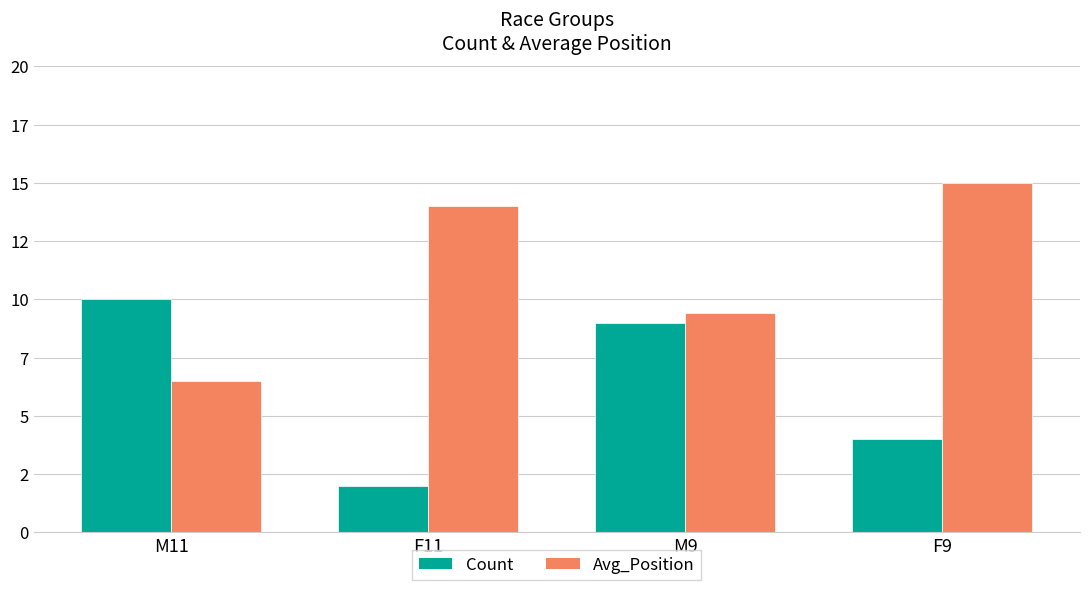

Is it true that Avg_Position equals 15.0 at F9?

True